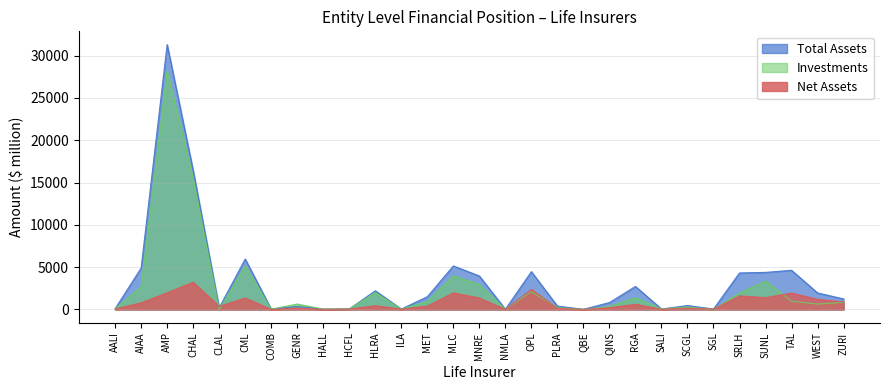

What is the sum of the Investments values at AIAA and MNRE?

5605.1